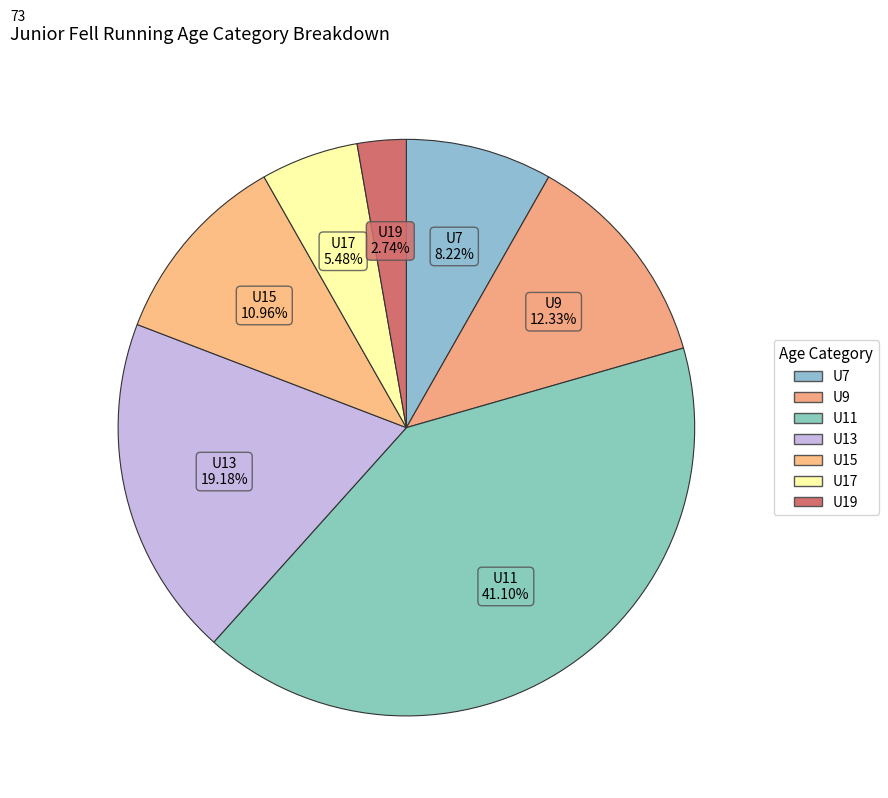

To the nearest percent, what portion does U11 represent?

41%